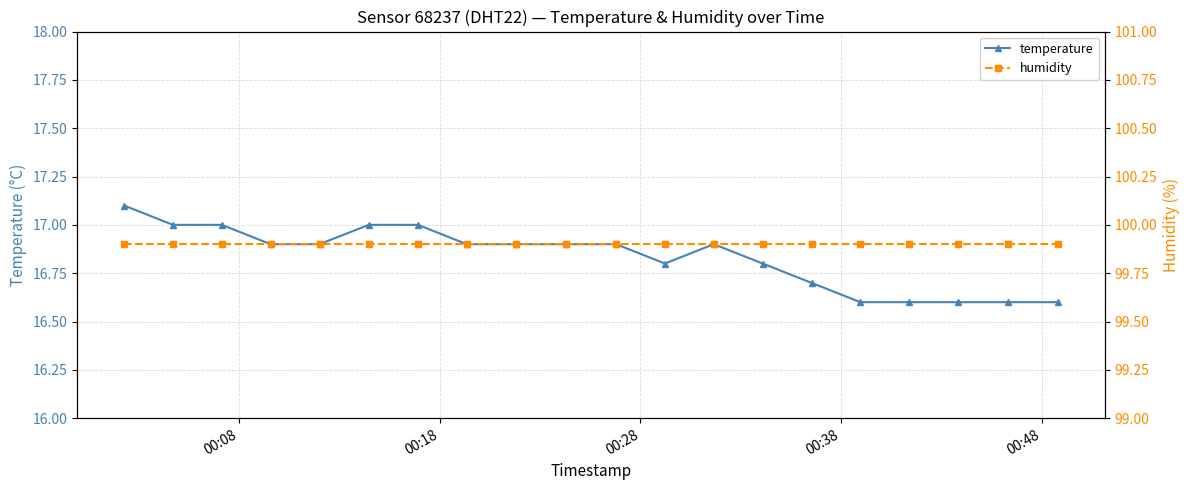

What is the value of the temperature point at the 4th from the left?

16.9